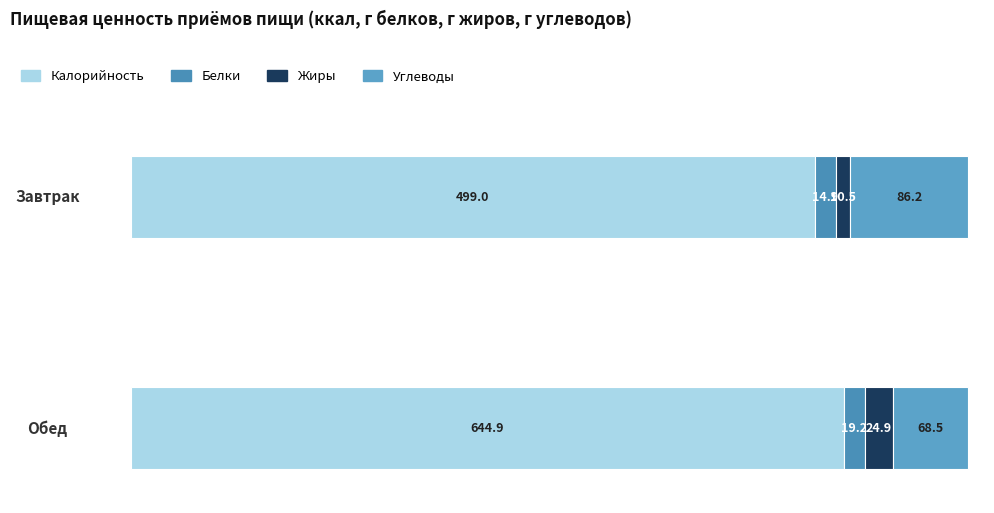

What is the lowest value of the Белки series?

14.9